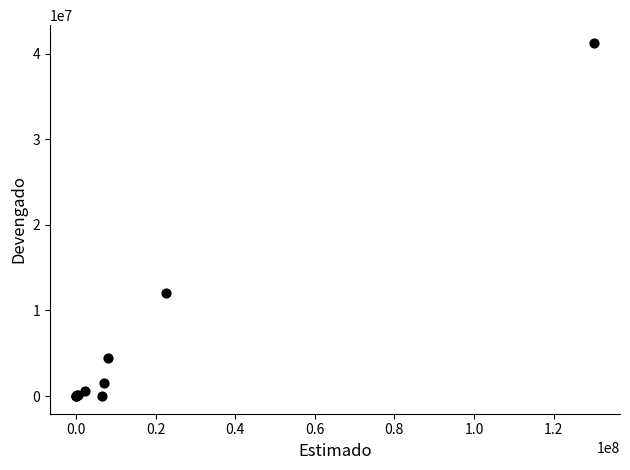

What Y value in the scatter plot is closest to 20624970?

12029648.0